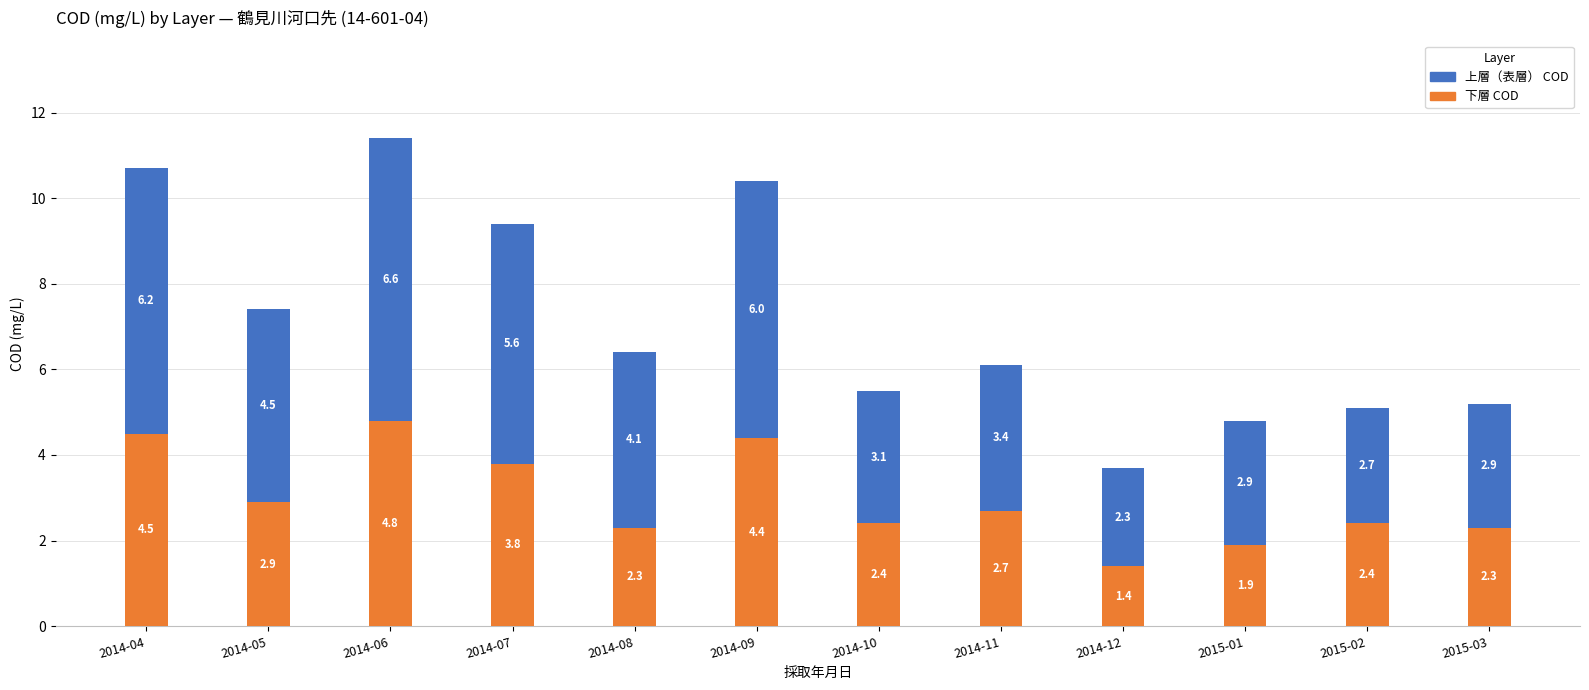

What value does the 下層 COD series have at 2015-02?

2.4